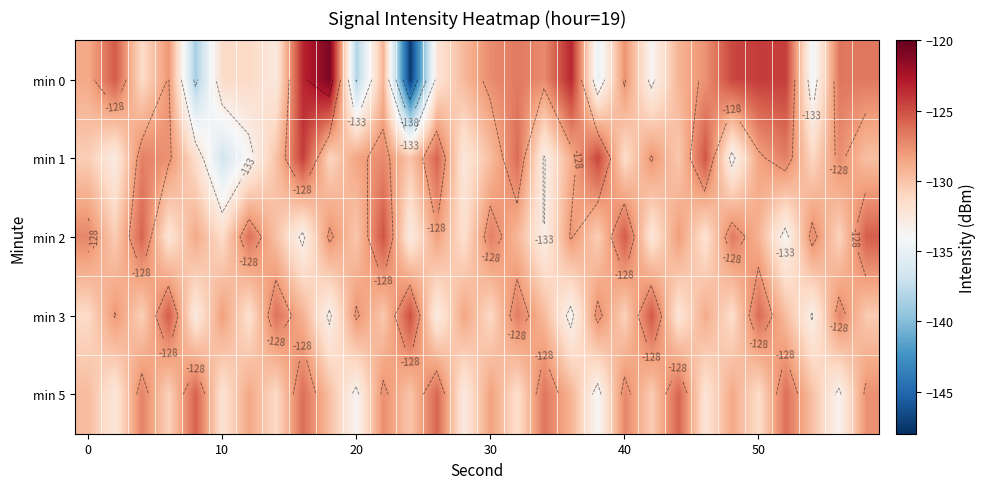

What is the maximum value shown in the chart?

-120.8